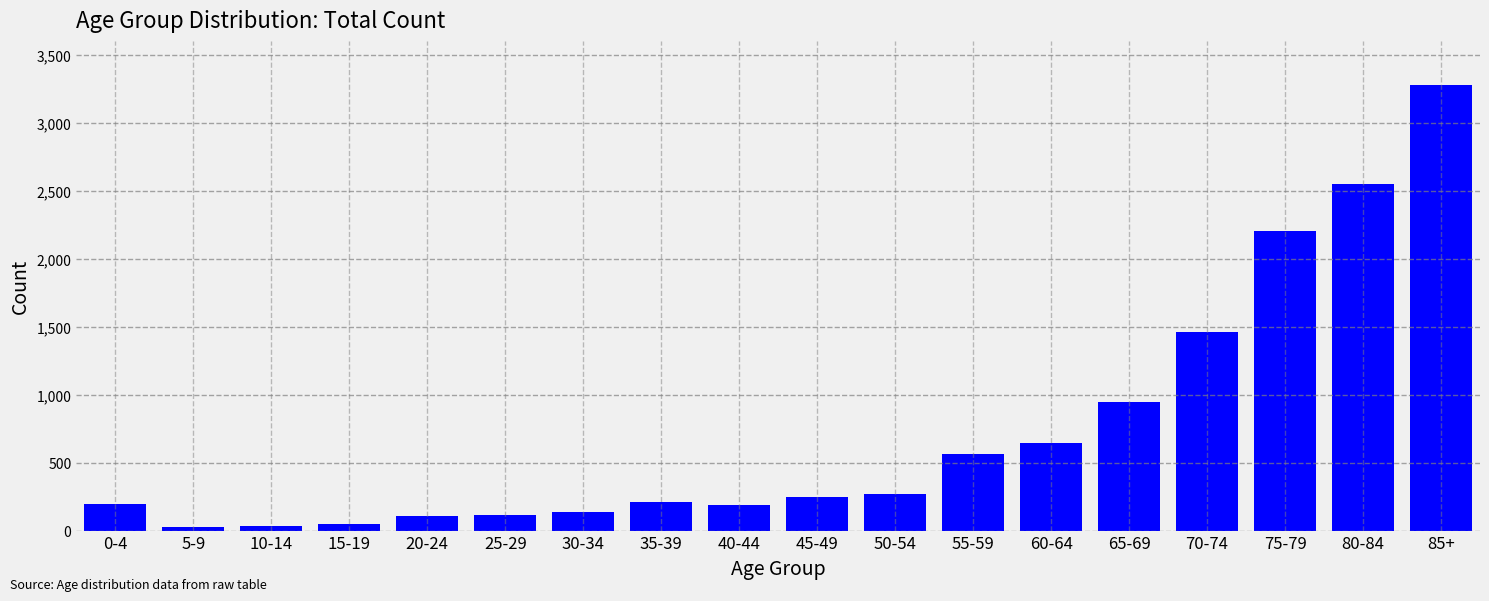

Between 40-44 and 70-74, which is larger?

70-74